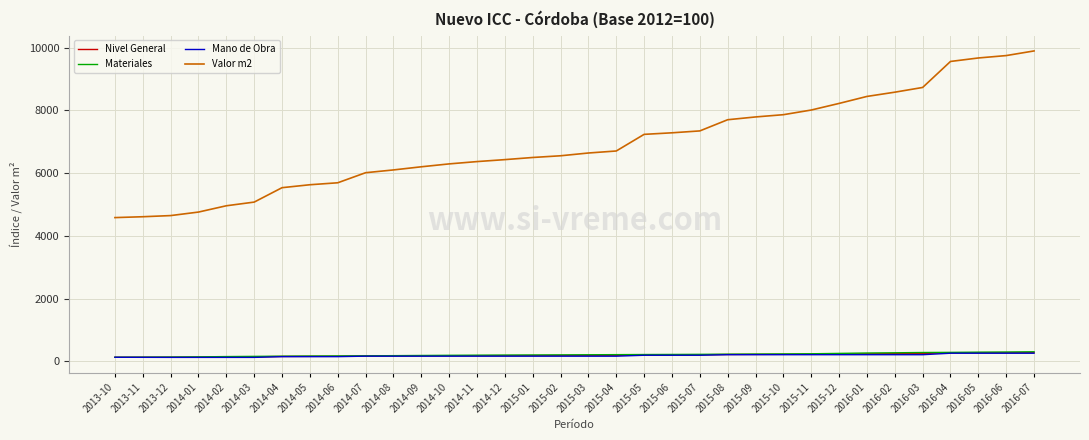

Which series has the largest range (max minus min)?

Valor m2